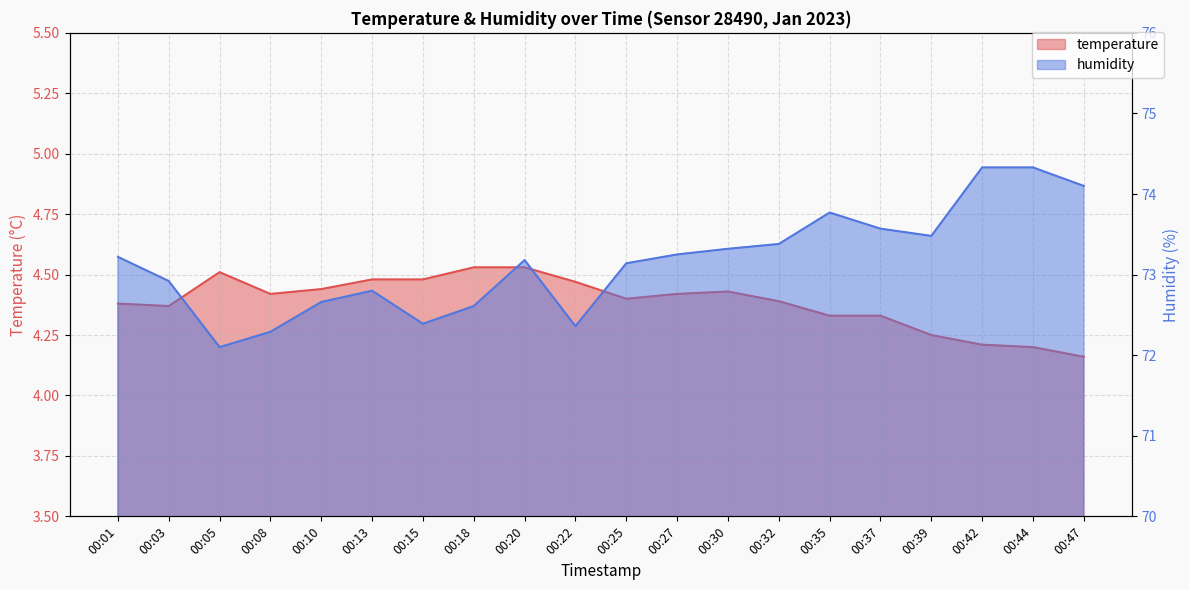

At which category is the sum across all series the highest?

00:42